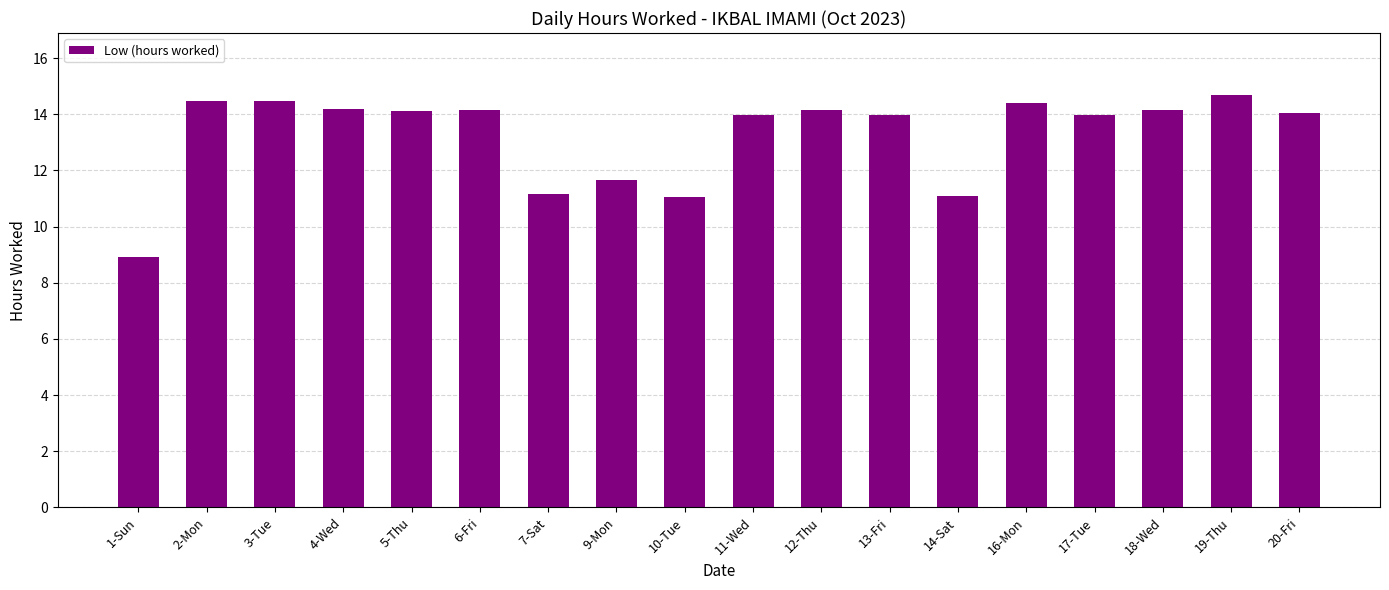

The value at 16-Mon is 14.4. True or false?

True